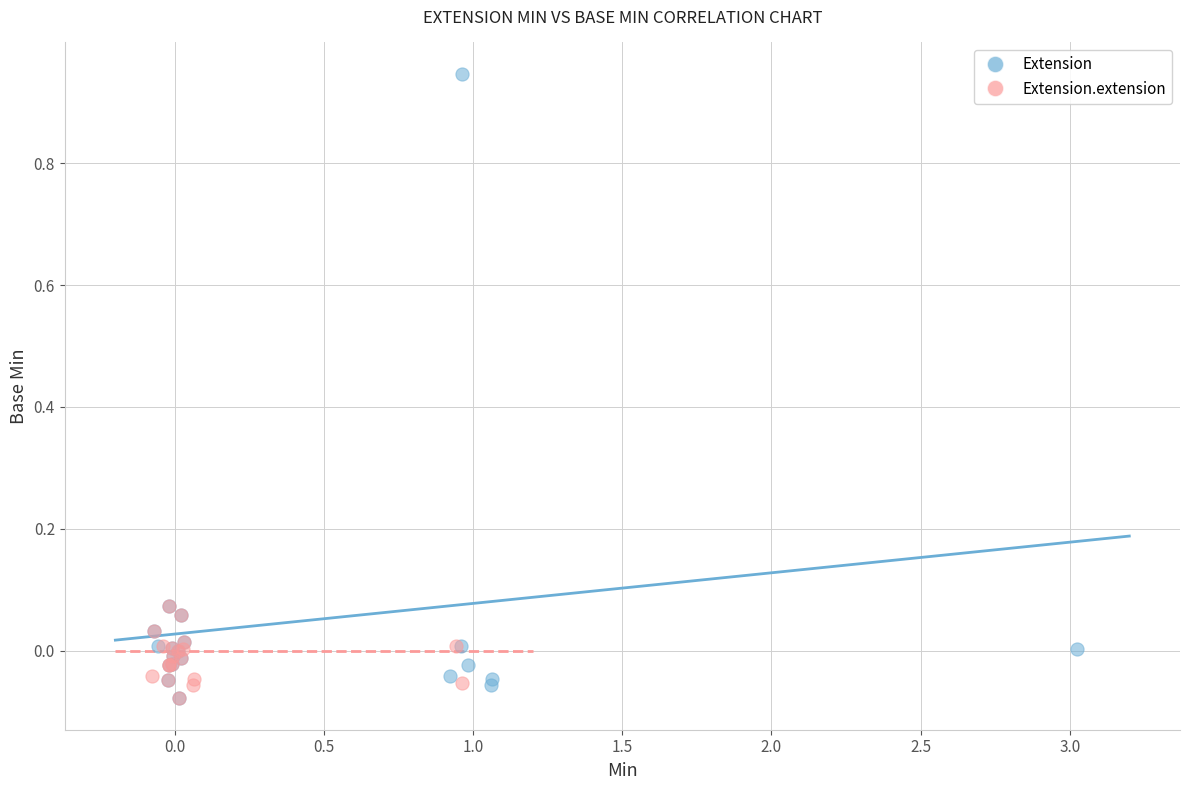

What are all the series names shown in the legend?

Extension, Extension.extension